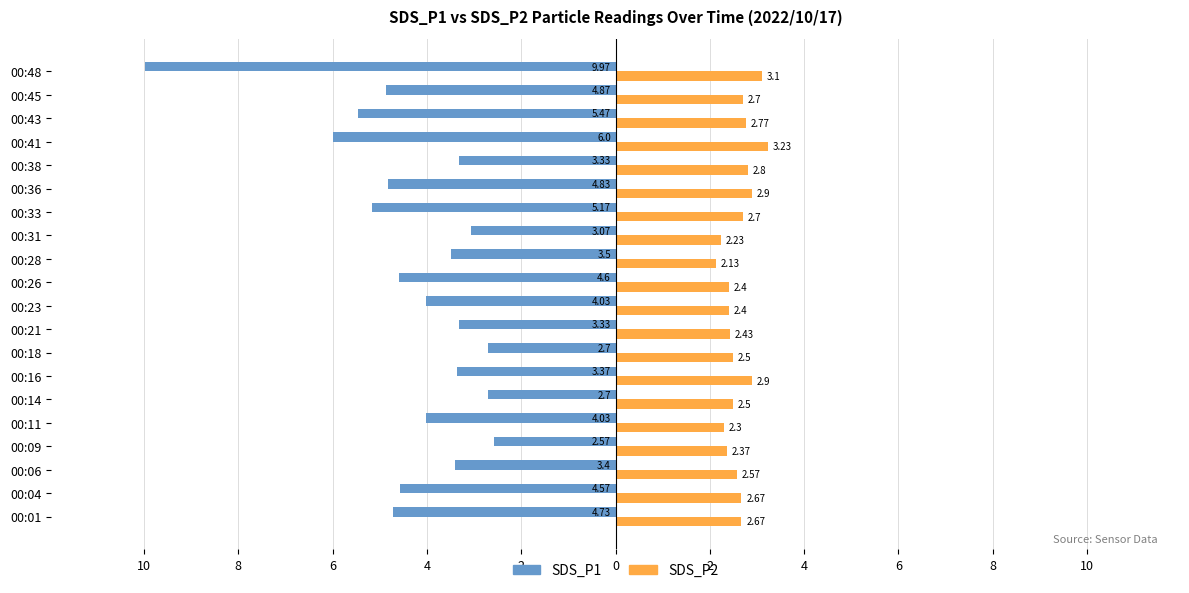

What are all the series names shown in the legend?

SDS_P1, SDS_P2